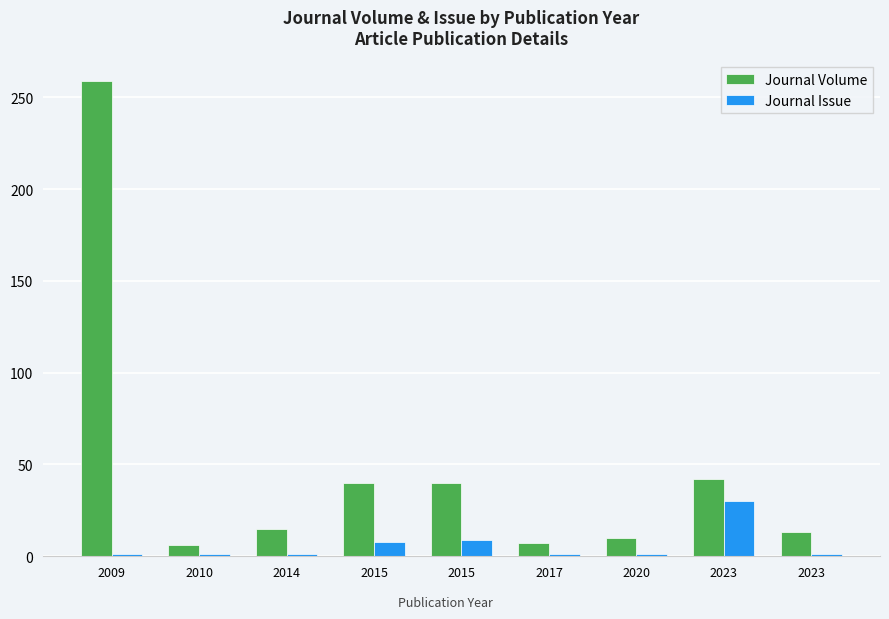

Which label corresponds to the smallest value in the chart?

2009